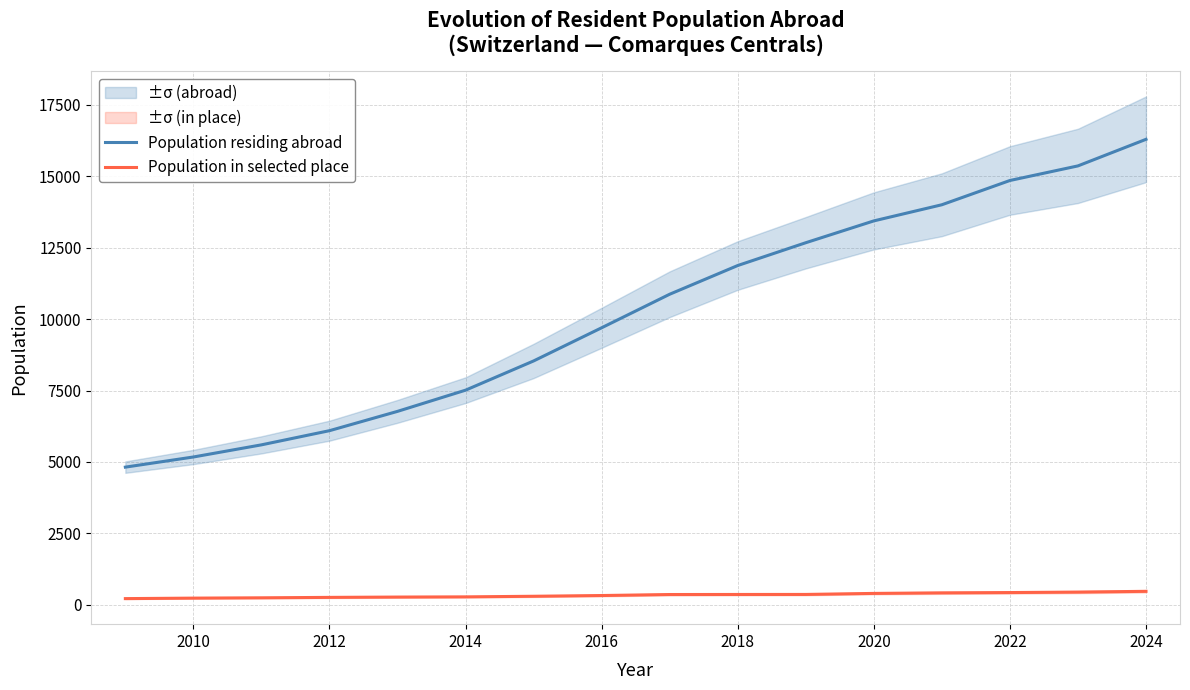

What is the average value of the Population in selected place series?

337